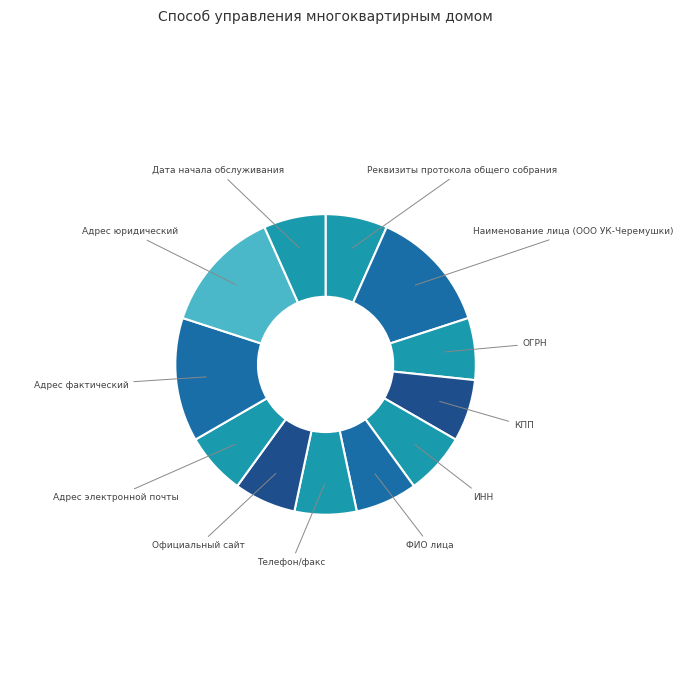

How many slices are in this pie chart?

12